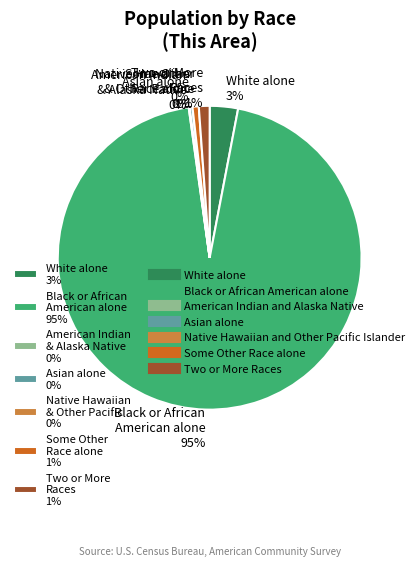

Which slice is the largest?

Black or African American alone